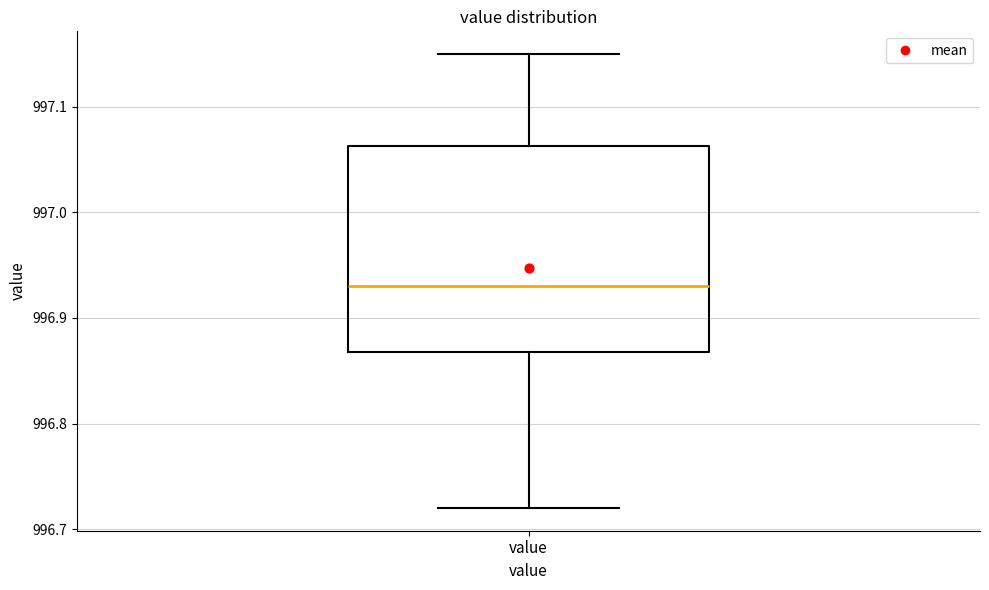

Transcribe this box plot: give where the median line is, the range the box spans, and where the two whiskers end, as read against the y-axis. The values are not printed on the chart, so give them approximately, as read against the axis.

median 996.93, box 996.87 to 997.06, whiskers 996.72 to 997.15